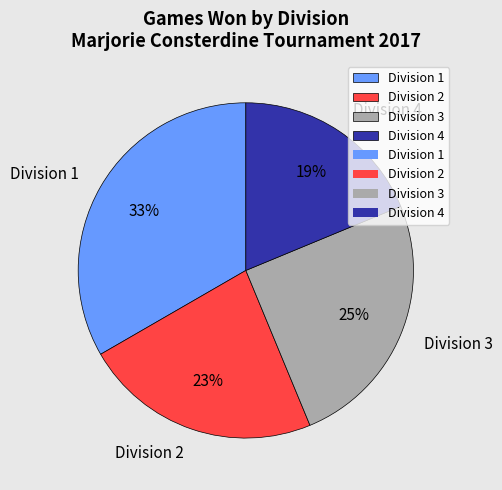

What is the smallest slice in the pie chart?

Division 4